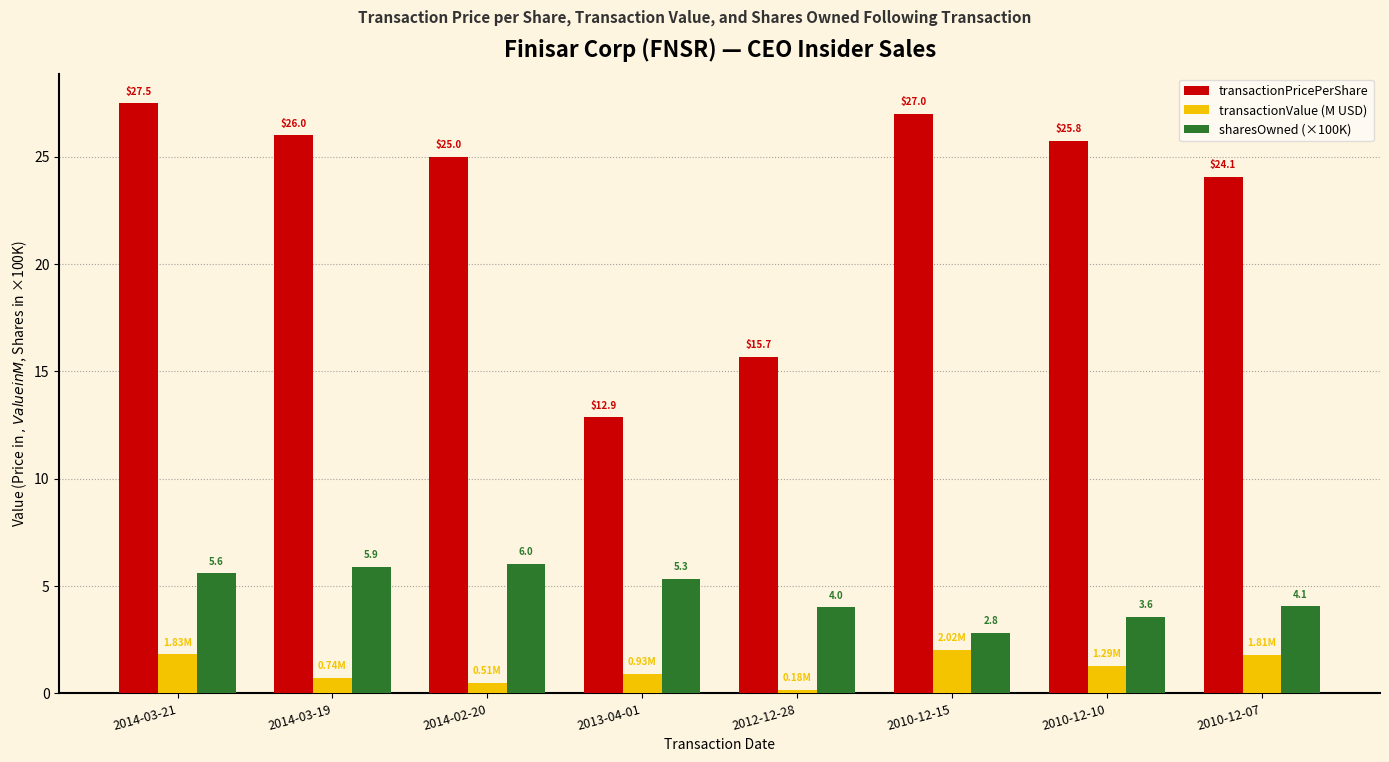

Is the value of transactionValue (M USD) at 2014-03-19 greater than the value of transactionPricePerShare at 2012-12-28?

No